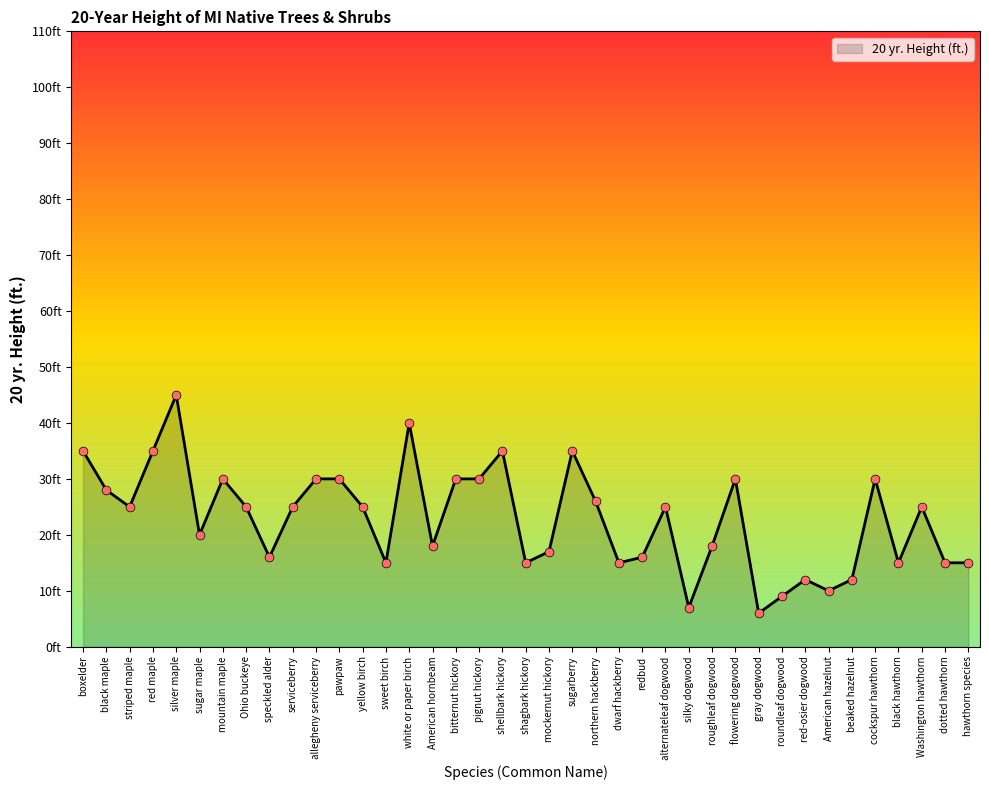

Is this an area chart (filled region under the line)?

Yes